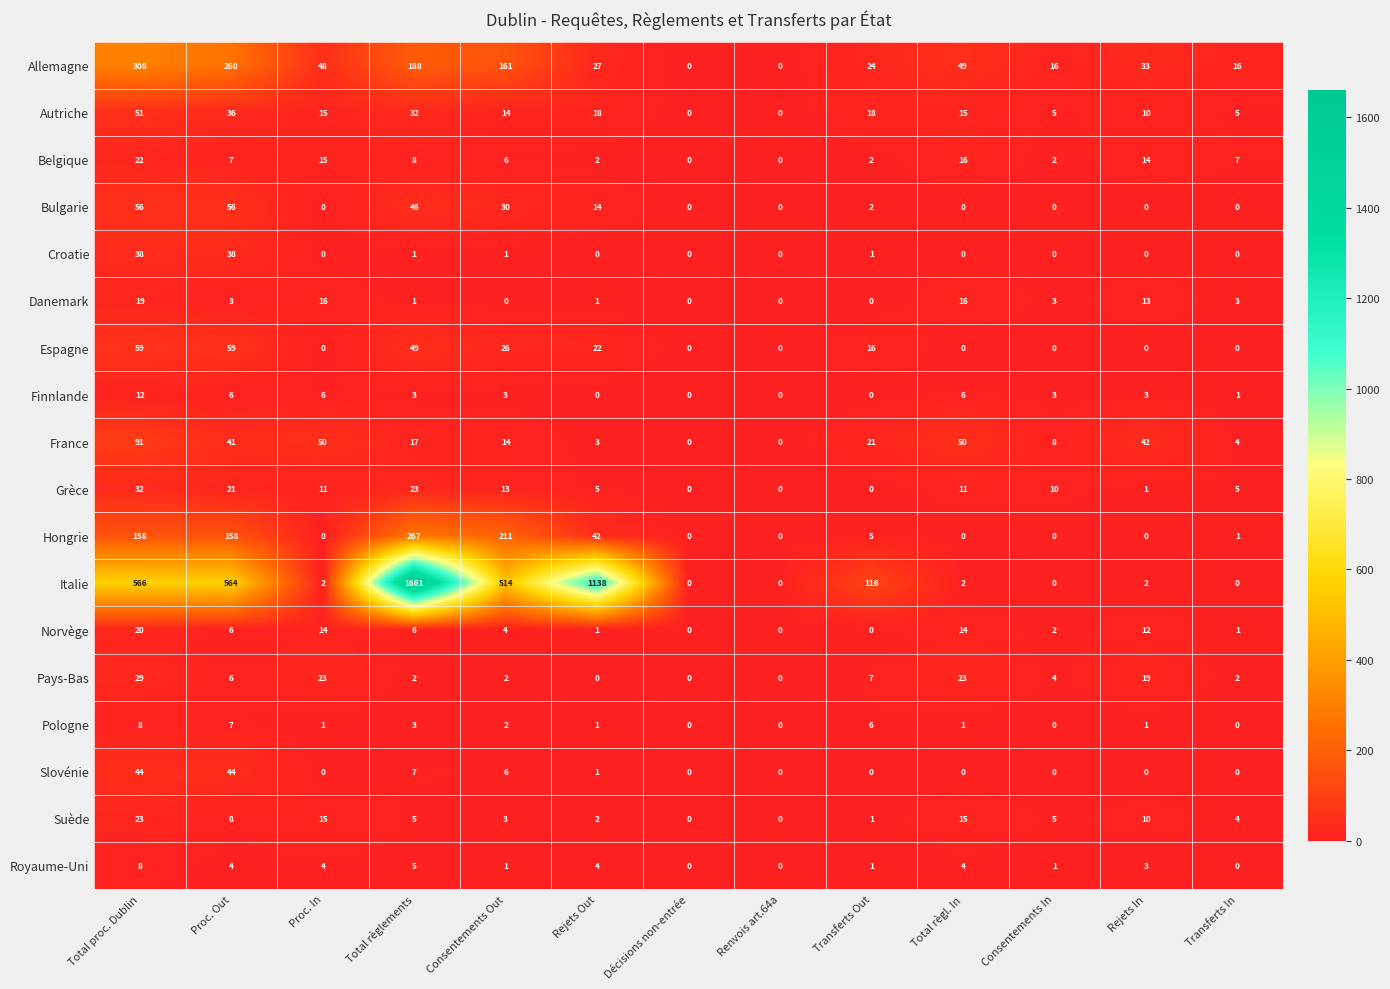

At which category is the sum across all series the highest?

Total règlements